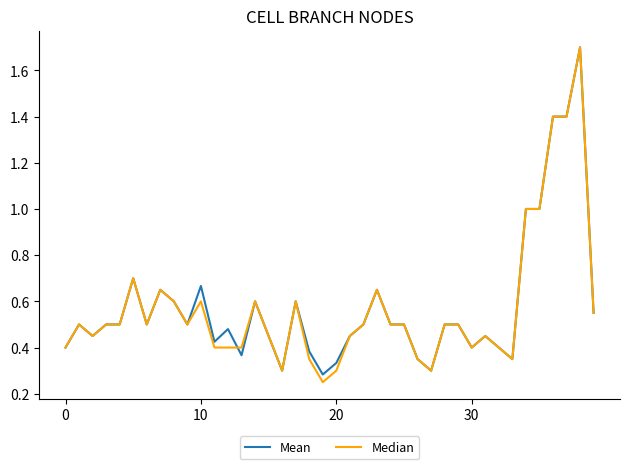

What is the sum of all Mean values?

23.1